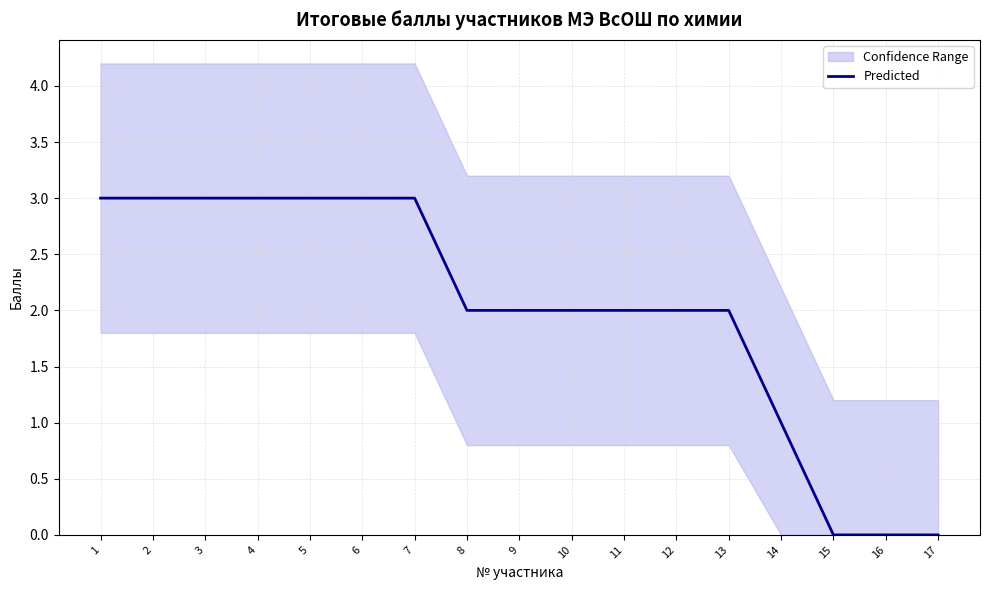

Reading right to left, extract all data points from this chart.

17=0	16=0	15=0	14=1	13=2	12=2	11=2	10=2	9=2	8=2	7=3	6=3	5=3	4=3	3=3	2=3	1=3